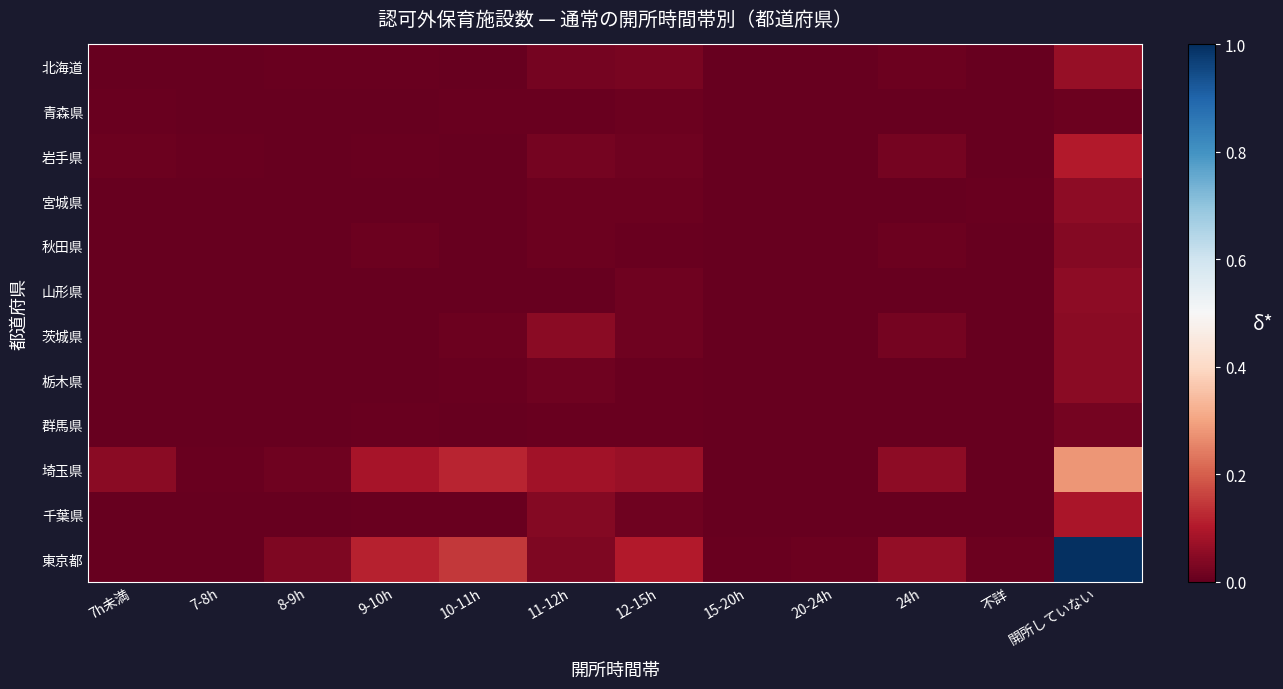

How many distinct data groups are displayed?

12